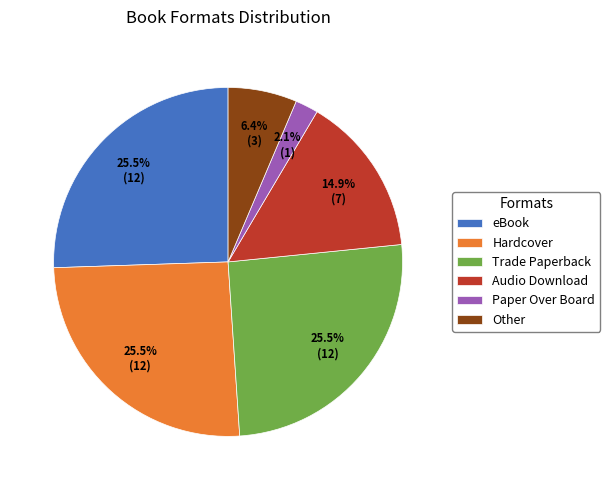

Does eBook account for over 50% of the chart?

No